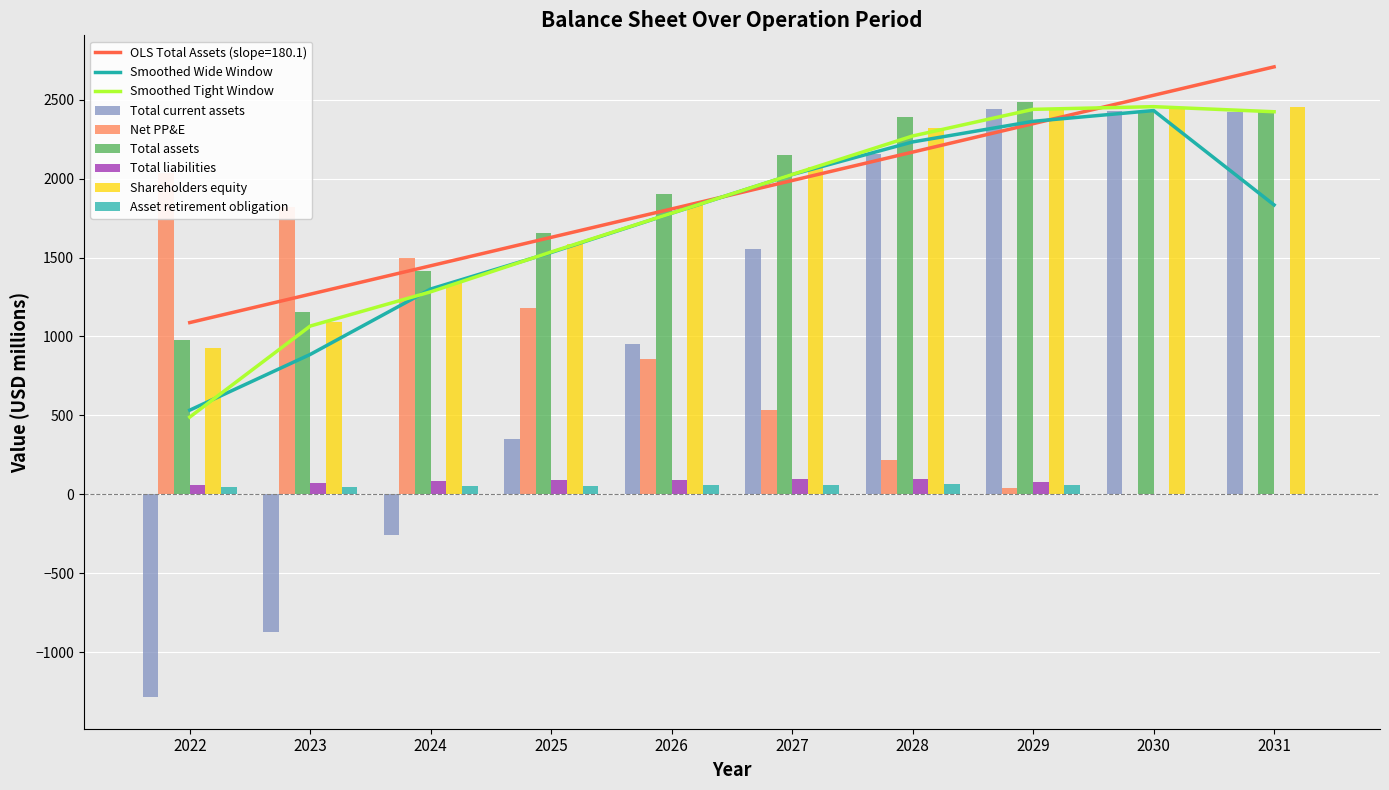

Is it true that Asset retirement obligation equals 0.0 at 2031?

True